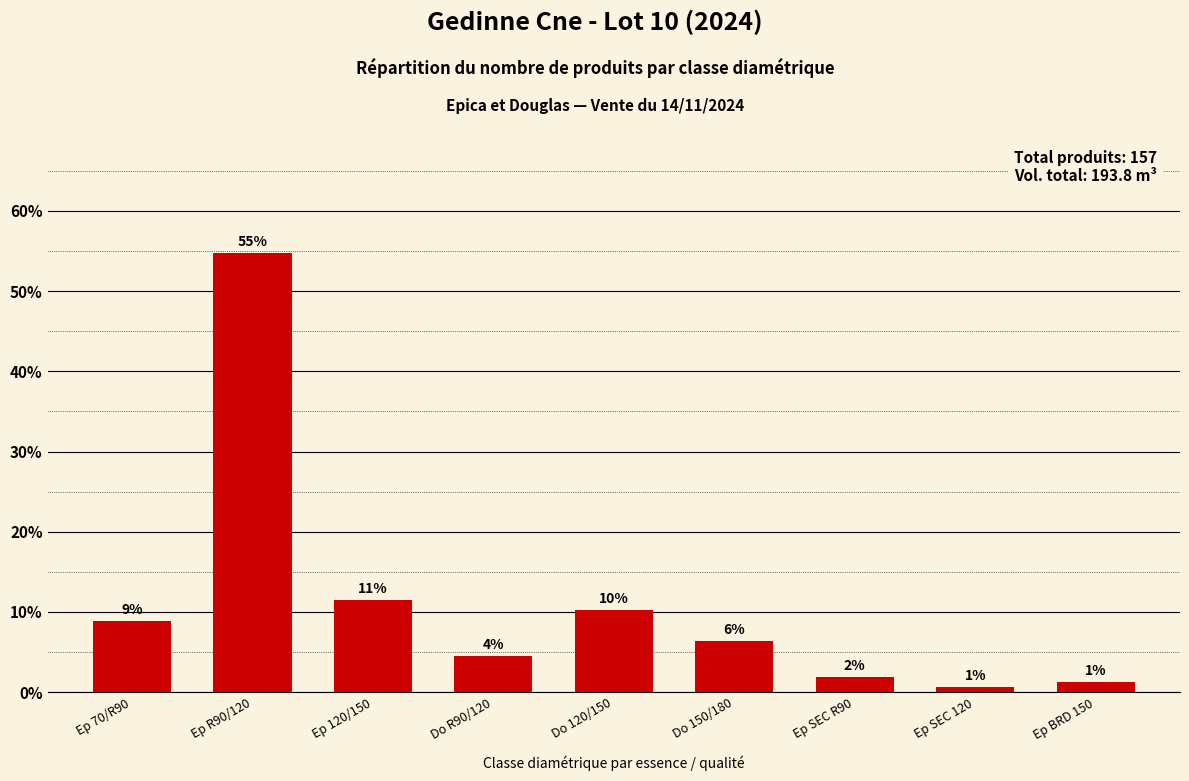

At which label does the data first exceed 6?

Ep 70/R90